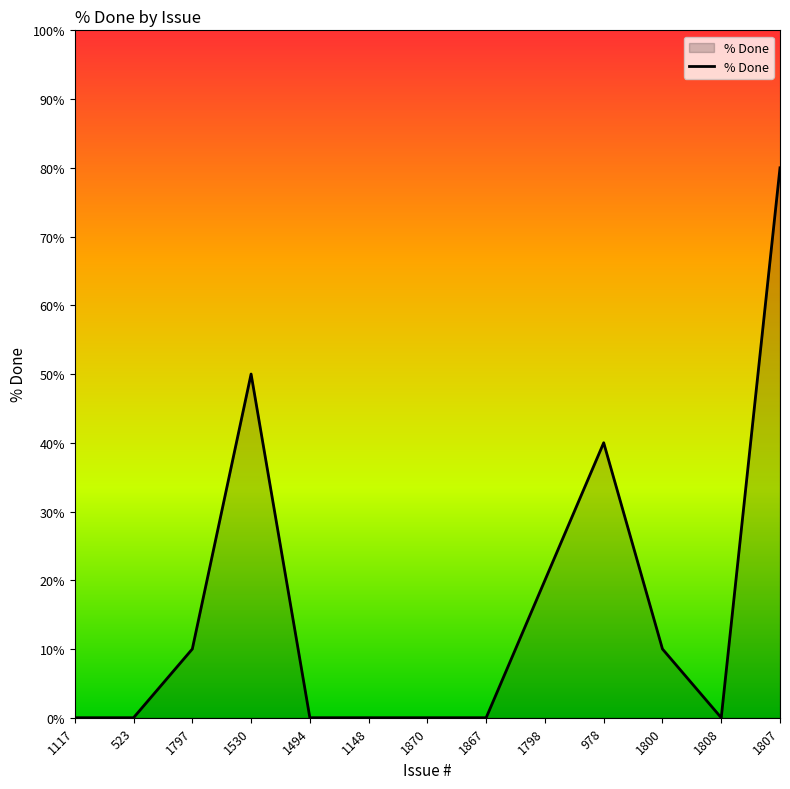

What position from the left is 1148?

6